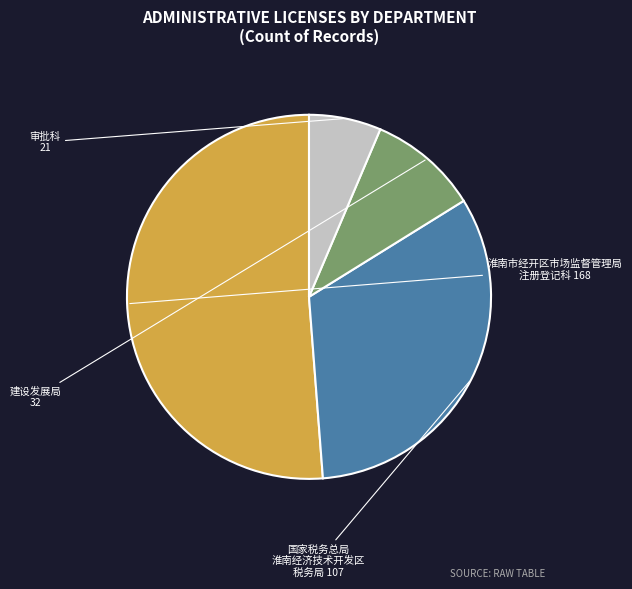

Is there a majority slice in this chart?

Yes